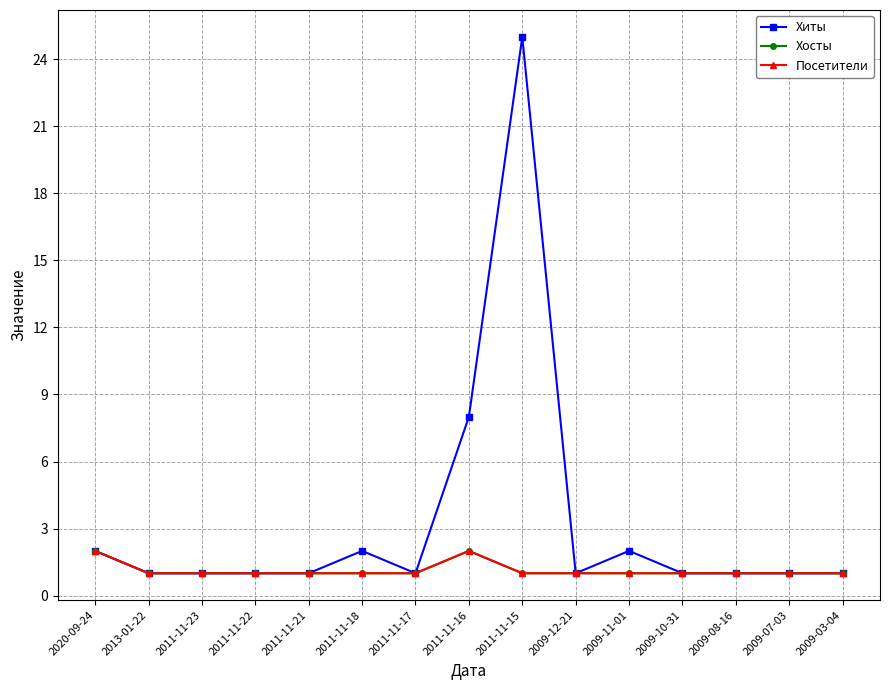

What is the lowest value of the Посетители series?

1